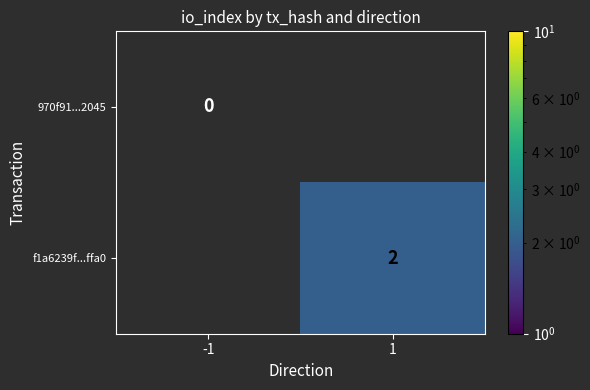

The f1a6239f...ffa0 series shows 2 at 1. True or false?

True